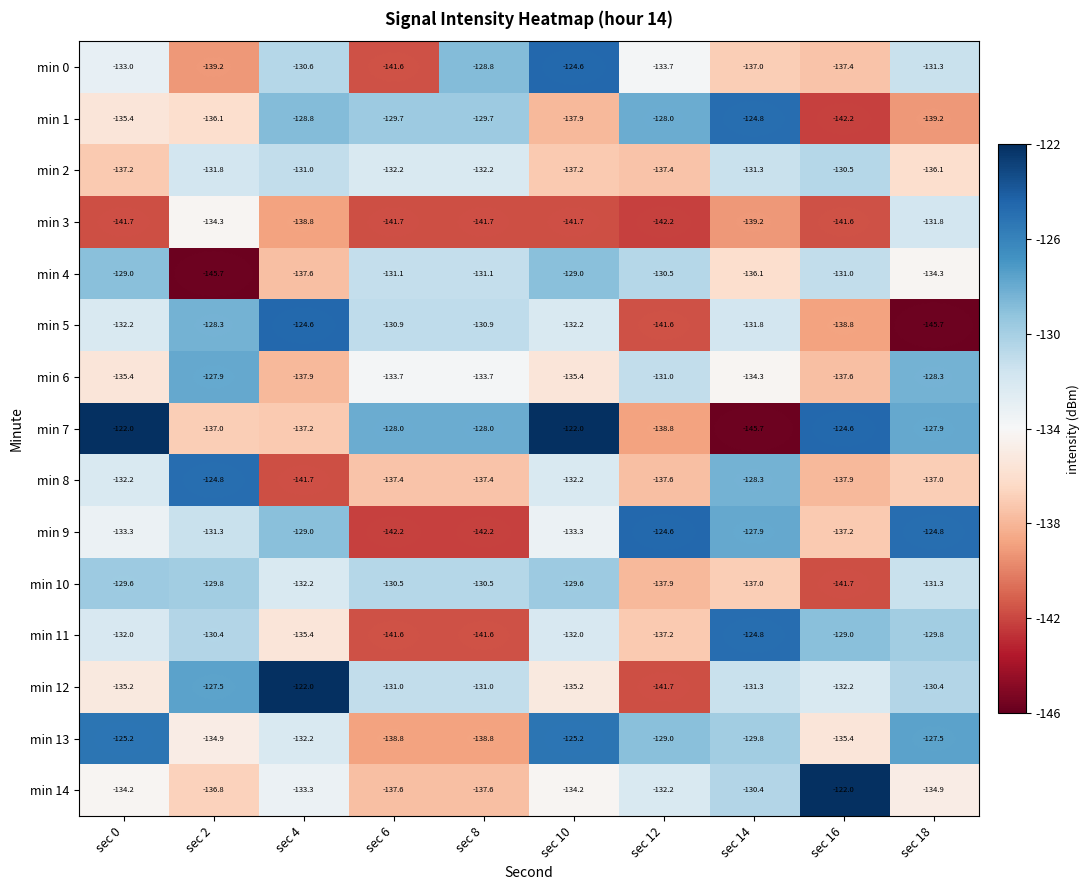

What is the sum of the min 9 values at sec 12 and sec 0?

-257.9